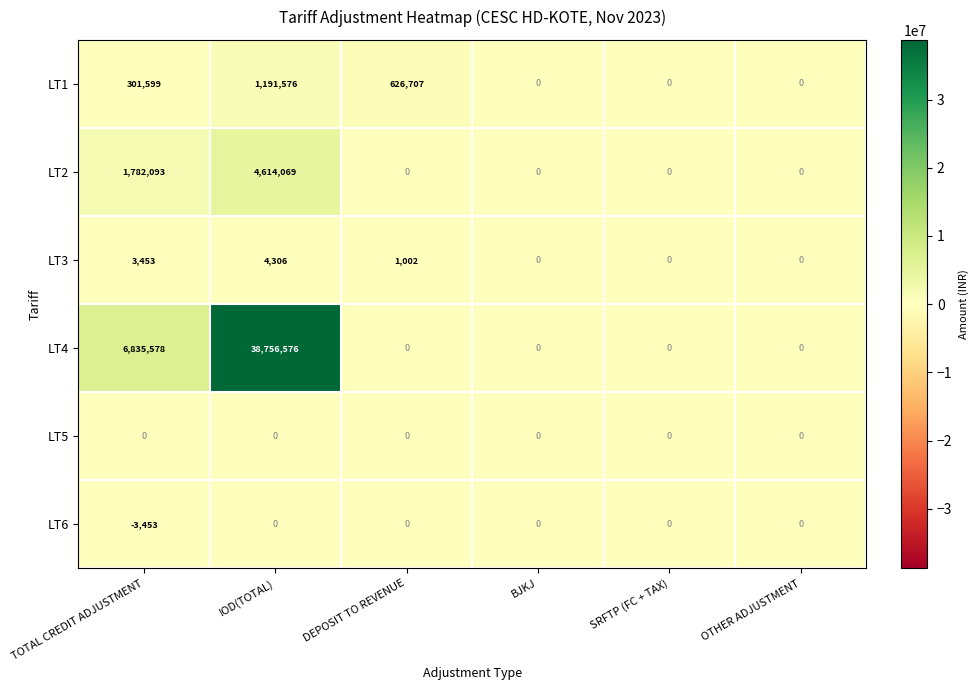

The value of LT6 at SRFTP (FC + TAX) is -2166. True or false?

False